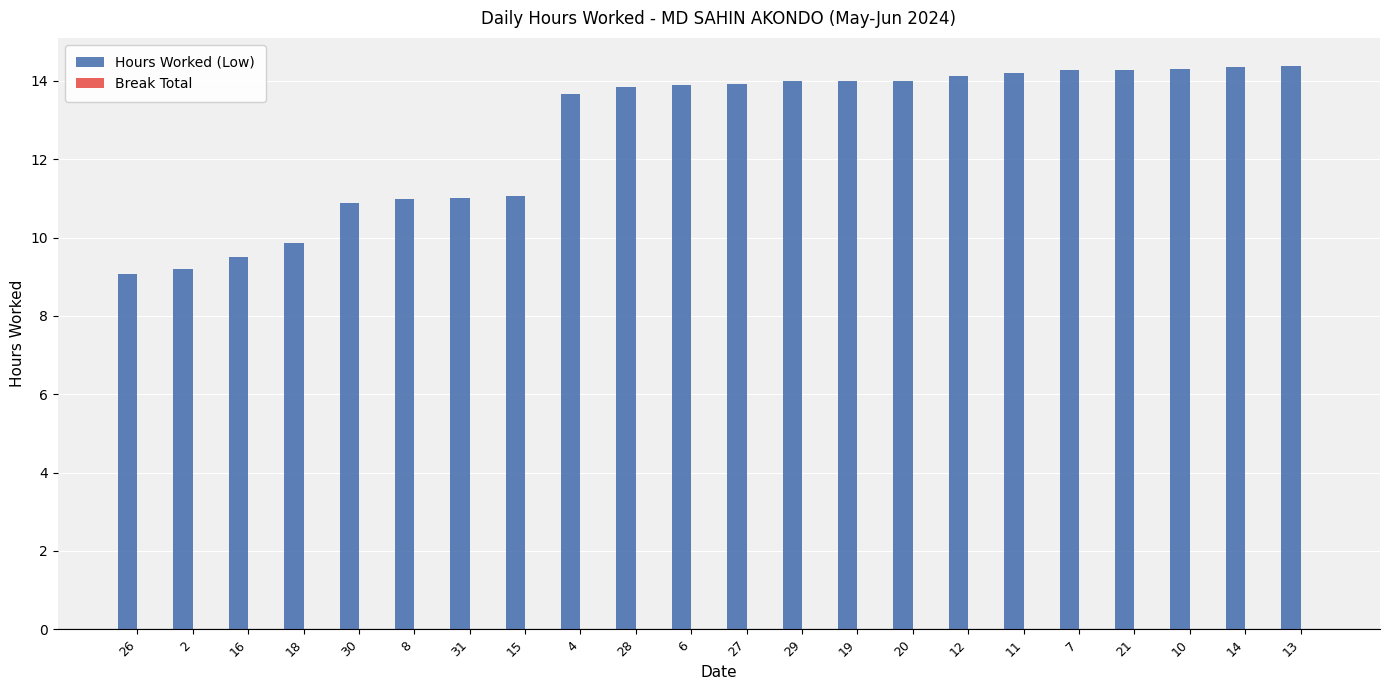

What is the label of the 20th bar from the right?

16